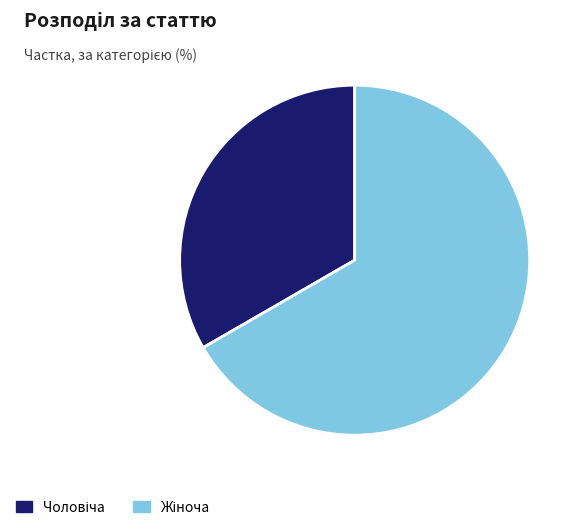

Is there any slice that represents more than half of the pie?

Yes